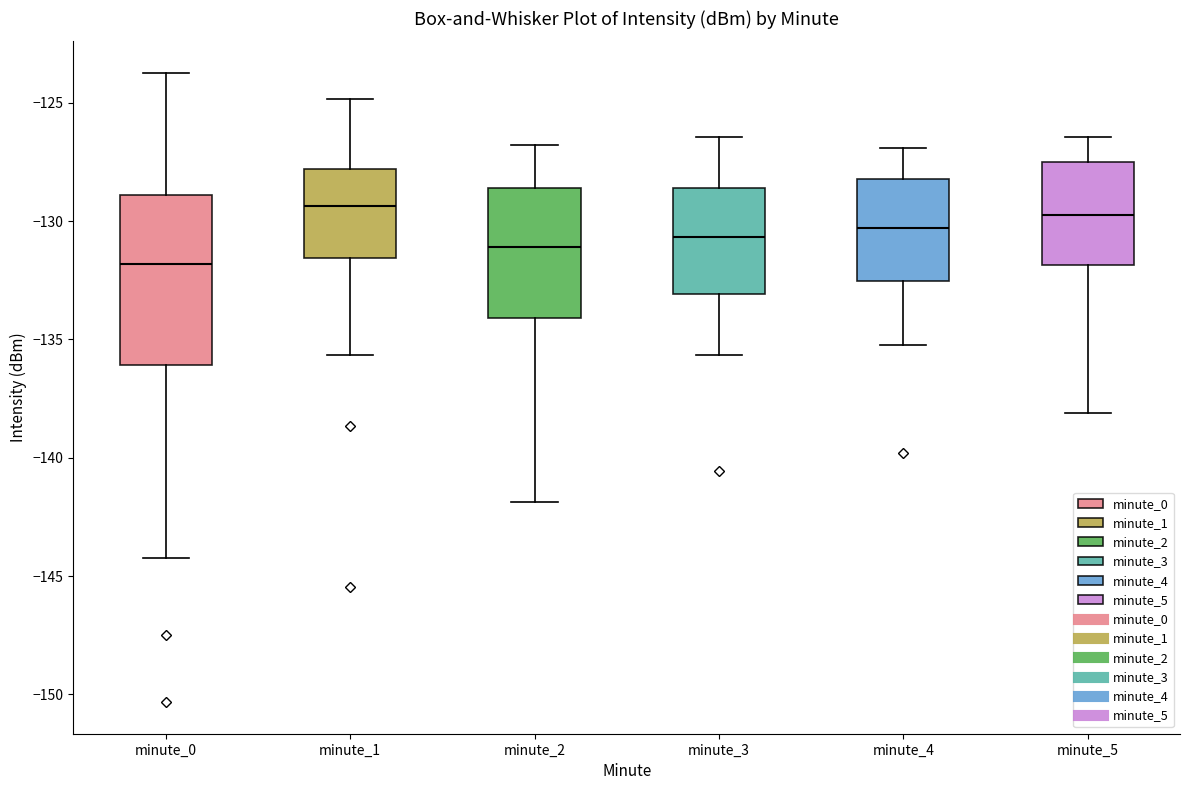

Where does the lower whisker of the box for minute_3 end on the y-axis? The values are not printed on the chart, so give them approximately, as read against the axis.

-135.5